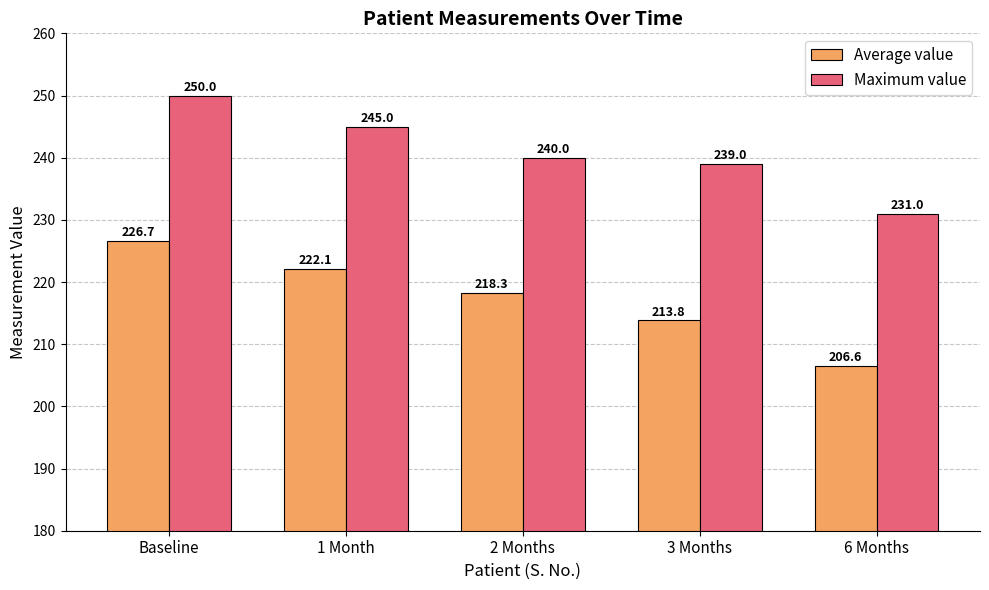

The Maximum value series shows 140.7 at Baseline. True or false?

False